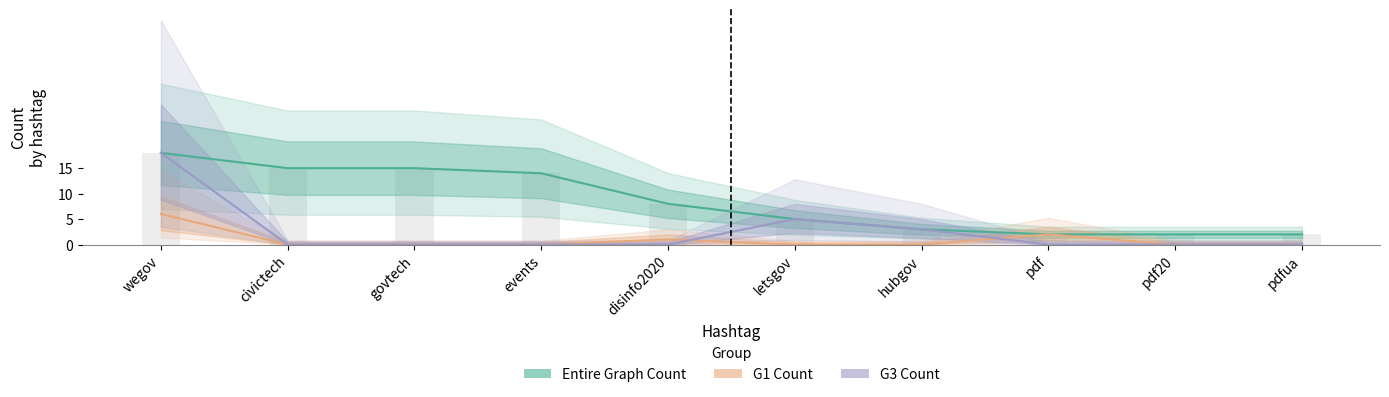

At which label does Entire Graph Count first exceed 8?

wegov